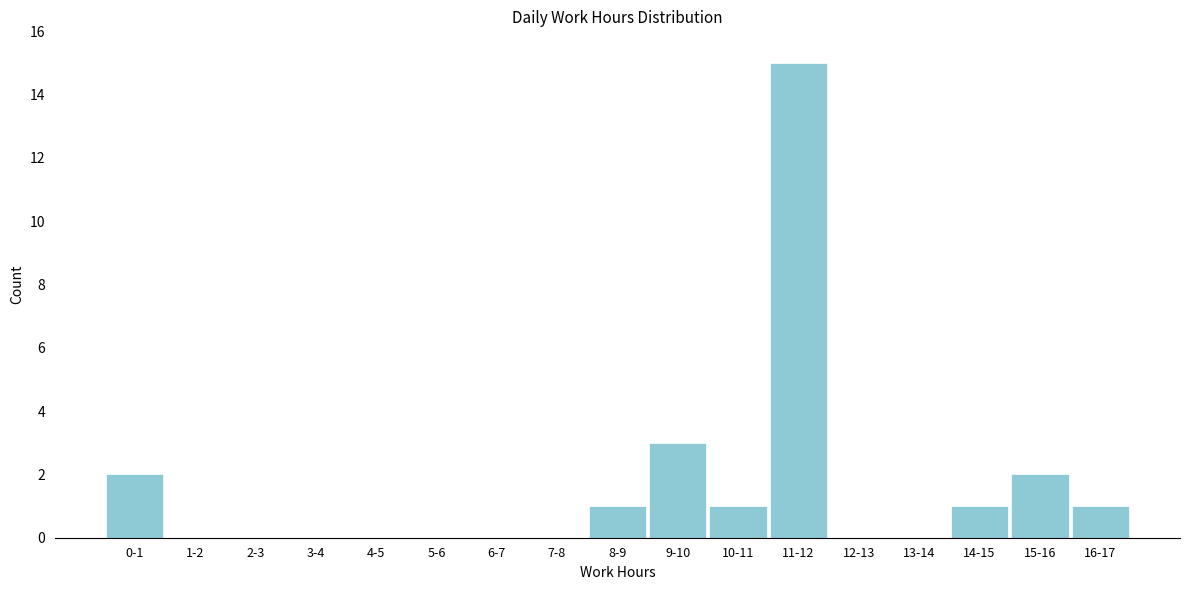

Reading left to right, extract all data points from this chart.

0-1=2	1-2=0	2-3=0	3-4=0	4-5=0	5-6=0	6-7=0	7-8=0	8-9=1	9-10=3	10-11=1	11-12=15	12-13=0	13-14=0	14-15=1	15-16=2	16-17=1